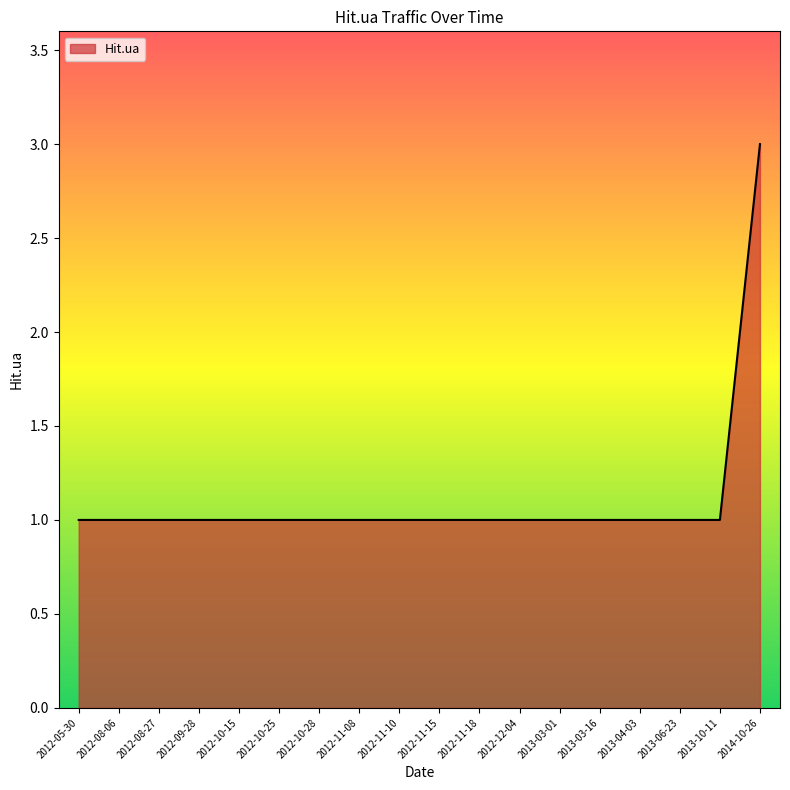

What is the ratio of the value at 2013-04-03 to the value at 2013-10-11?

1.0